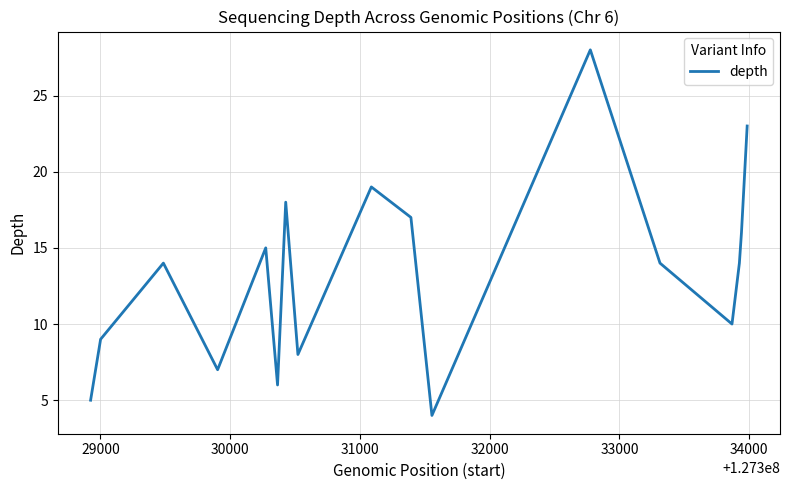

What is the difference between the maximum and minimum values?

24